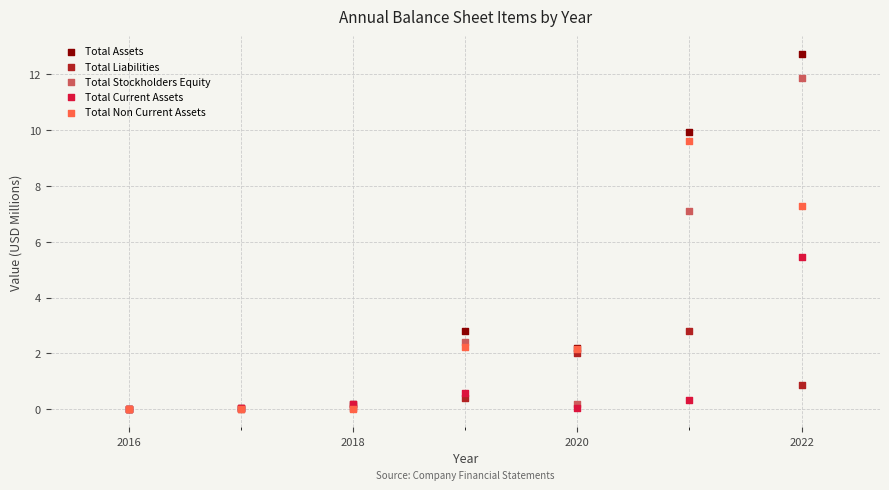

In the Total Stockholders Equity series, what Y value is closest to 5?

7.1